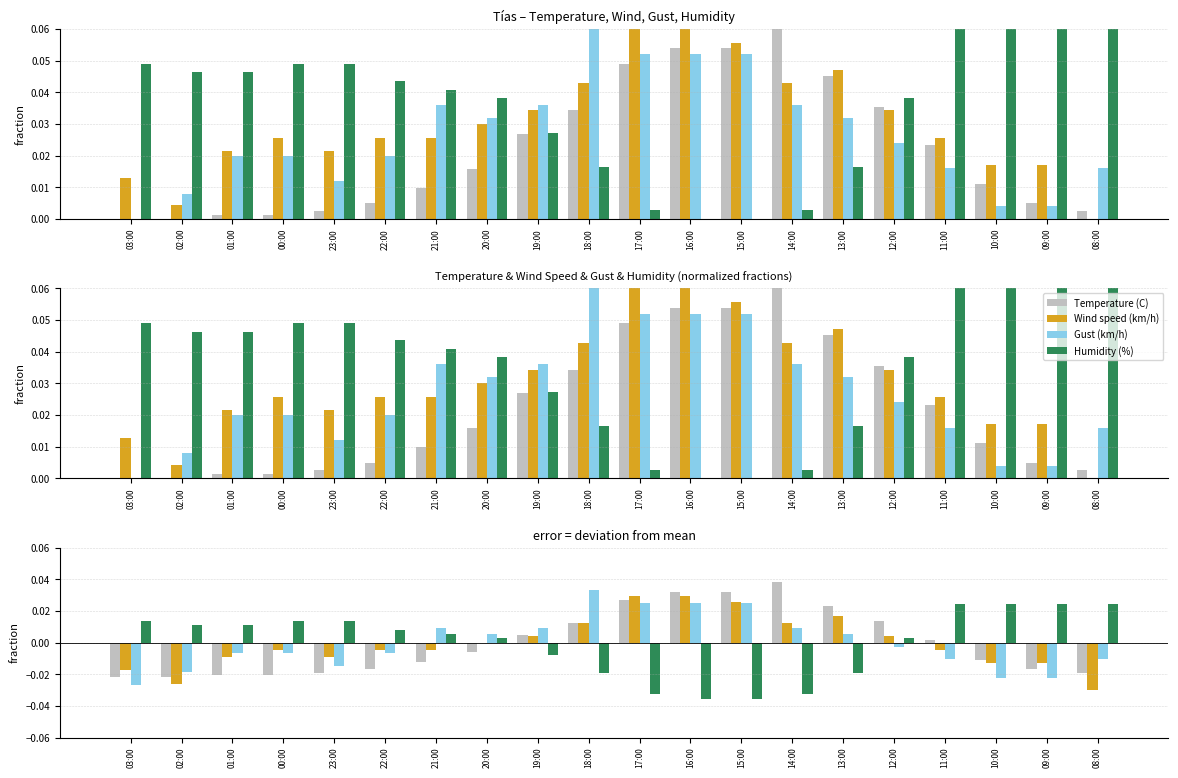

What is the difference between the Temperature (C) values at 16:00 and 02:00?

0.1